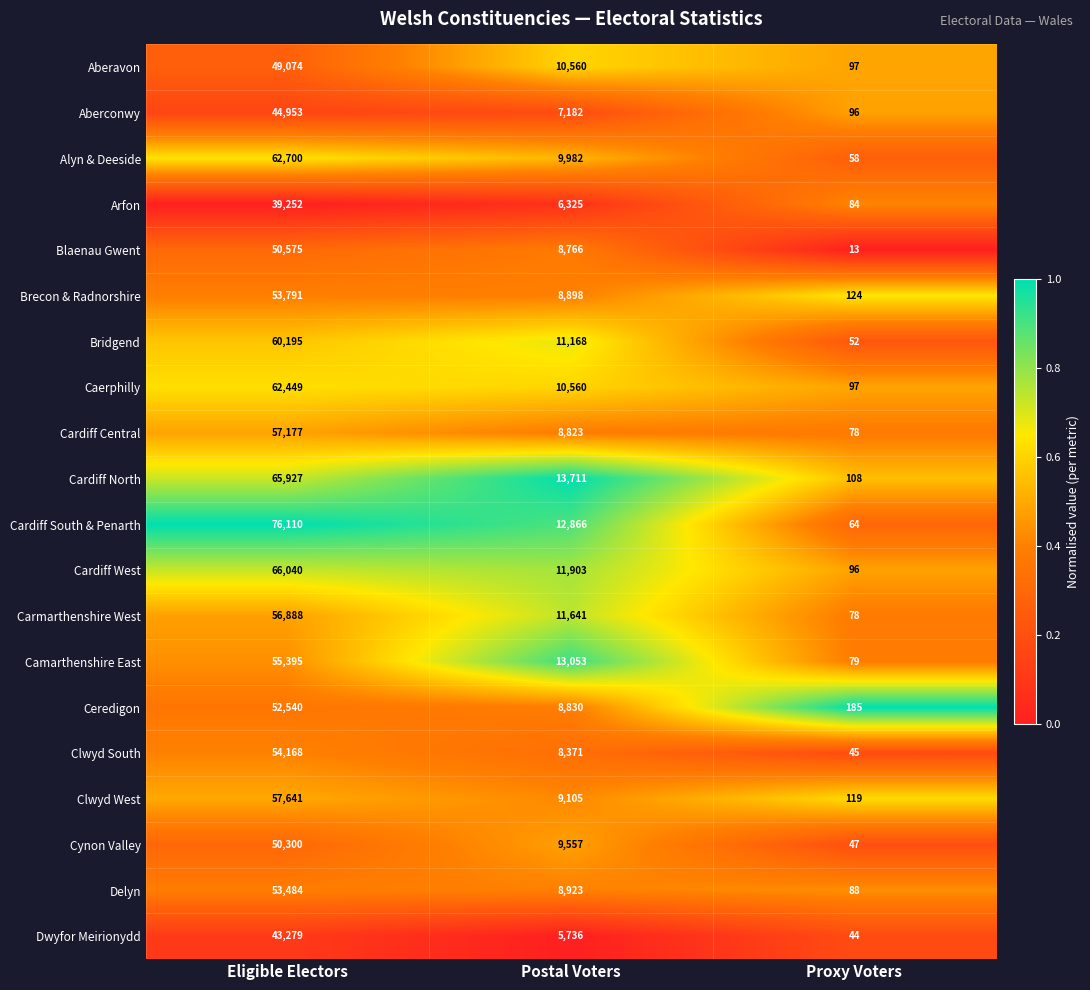

The value of Carmarthenshire West at Postal Voters is 11641. True or false?

True